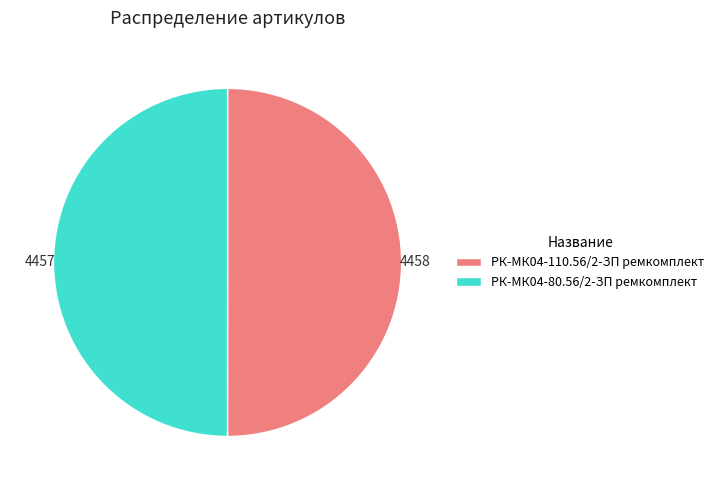

Count the number of slices in the pie.

2